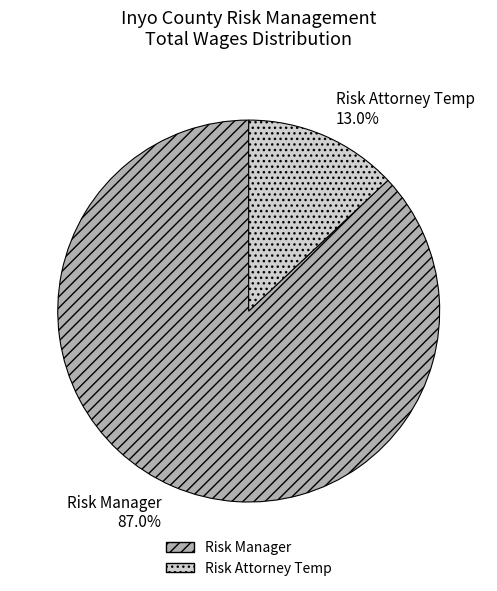

Approximately how many times larger is the value at Risk Manager compared to Risk Attorney Temp?

6.7